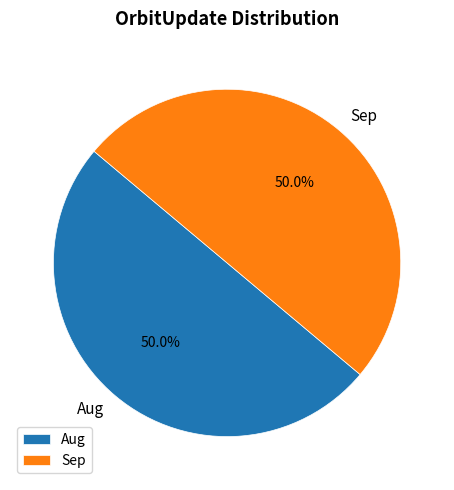

How many segments does this pie chart have?

2